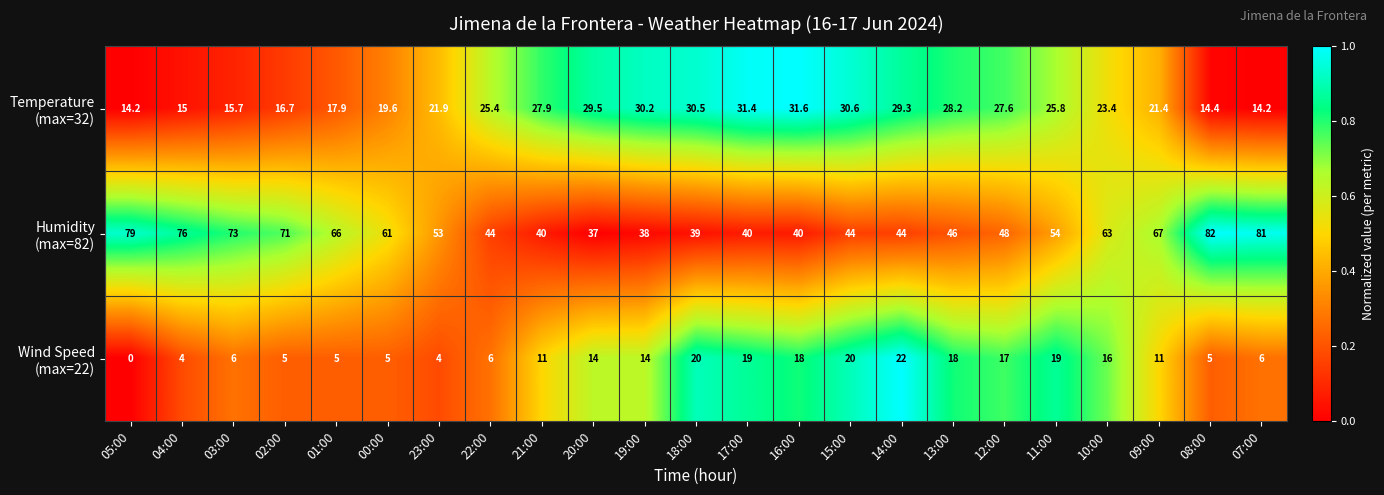

How many distinct data groups are displayed?

3